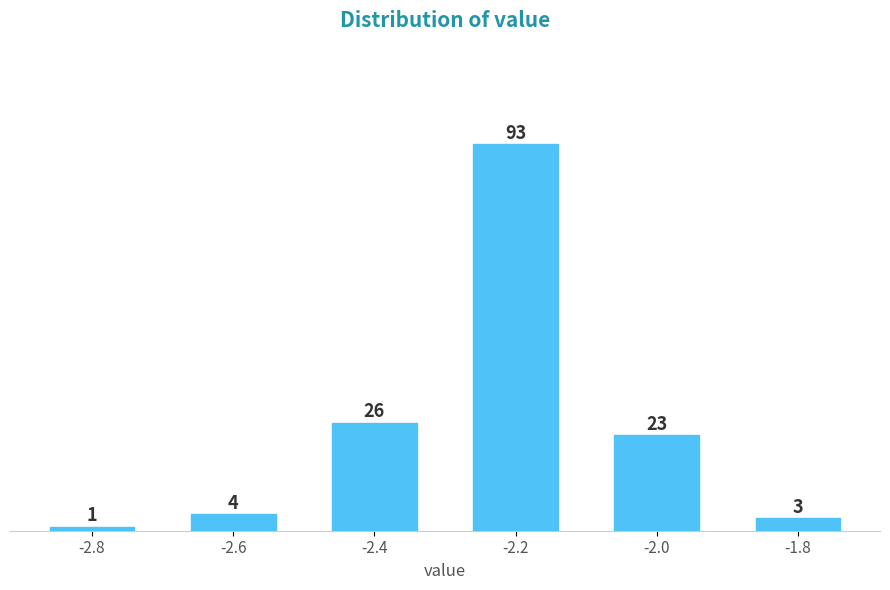

Reading left to right, extract all data points from this chart.

1	4	26	93	23	3